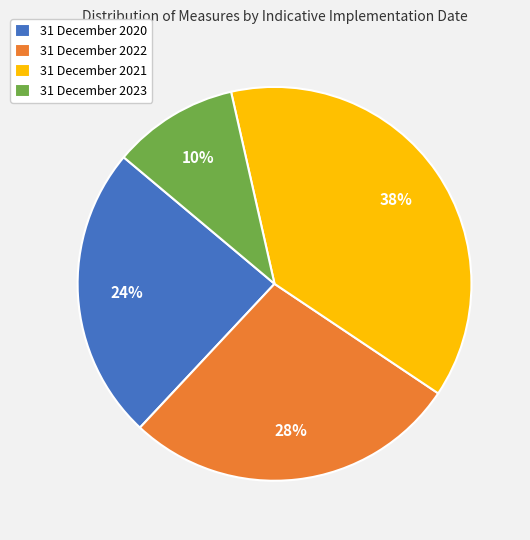

What is the ratio of the value at 31 December 2022 to the value at 31 December 2021?

0.7